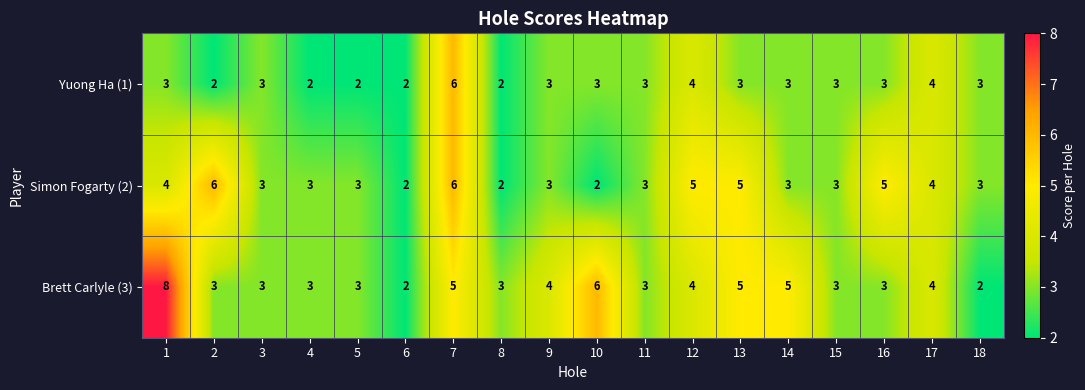

Which series changed the most between 2 and 9?

Simon Fogarty (2)